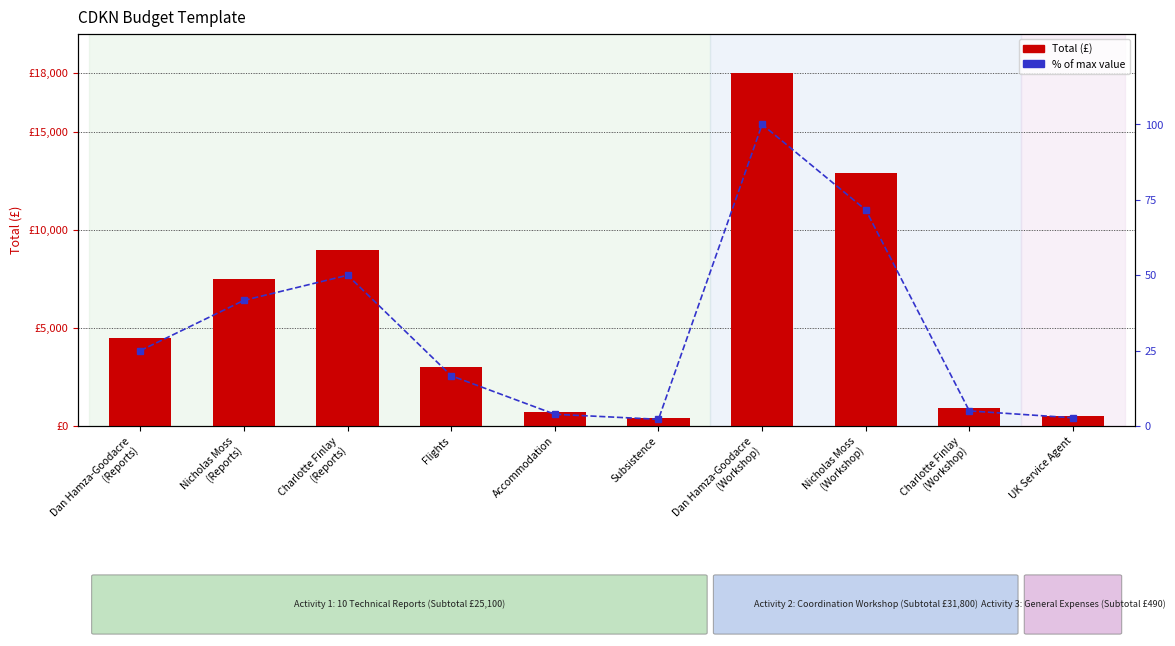

How many groups of bars are there?

10